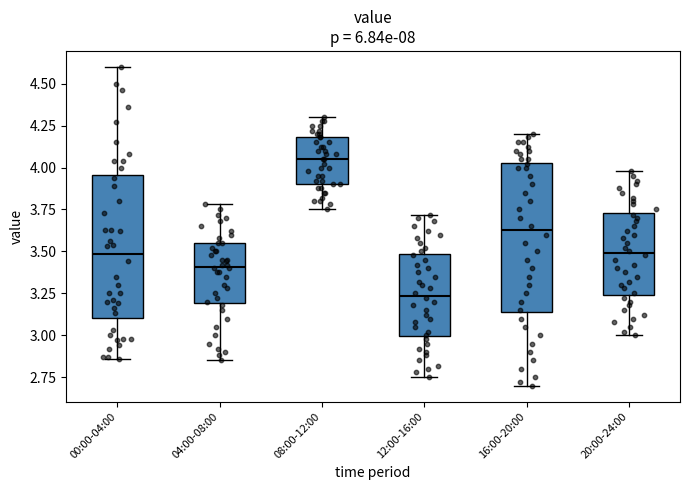

Reading left to right, transcribe this box plot: for each box, give where its median line is, the range the box spans, and where its two whiskers end, as read against the y-axis. The values are not printed on the chart, so give them approximately, as read against the axis.

00:00-04:00: median 3.50, box 3.10 to 3.95, whiskers 2.85 to 4.60
04:00-08:00: median 3.40, box 3.20 to 3.55, whiskers 2.85 to 3.80
08:00-12:00: median 4.05, box 3.90 to 4.20, whiskers 3.75 to 4.30
12:00-16:00: median 3.25, box 3.00 to 3.50, whiskers 2.75 to 3.70
16:00-20:00: median 3.65, box 3.15 to 4.05, whiskers 2.70 to 4.20
20:00-24:00: median 3.50, box 3.25 to 3.75, whiskers 3.00 to 4.00